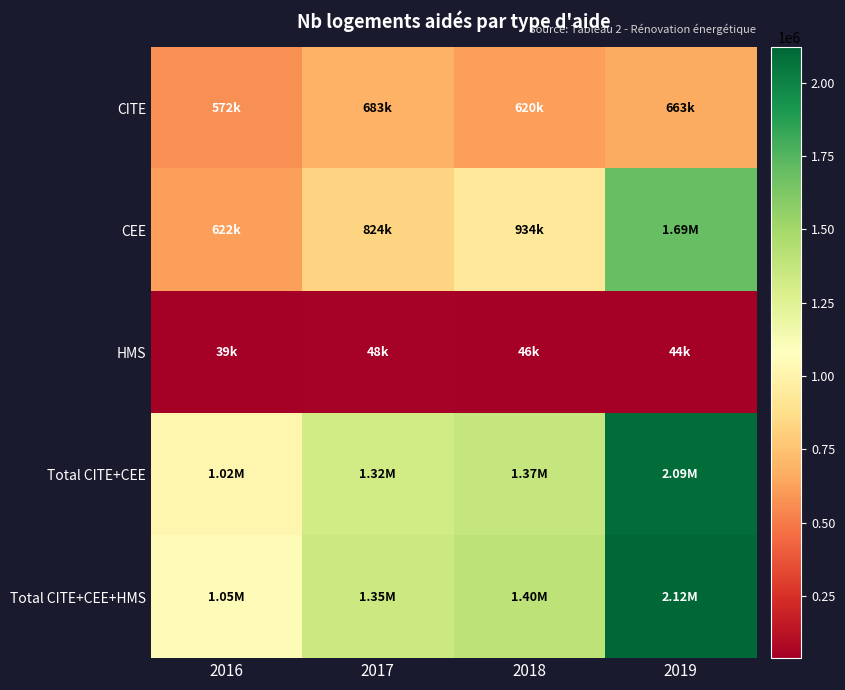

Which has a higher value, 2019 or 2017?

2017